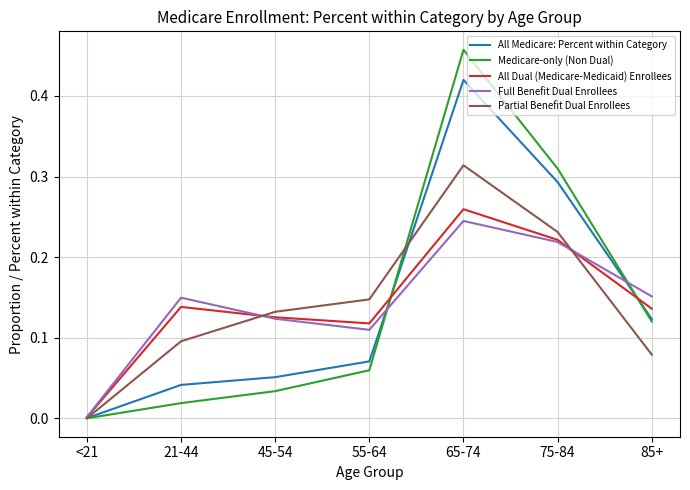

Does the chart display data point markers on the line(s)?

No